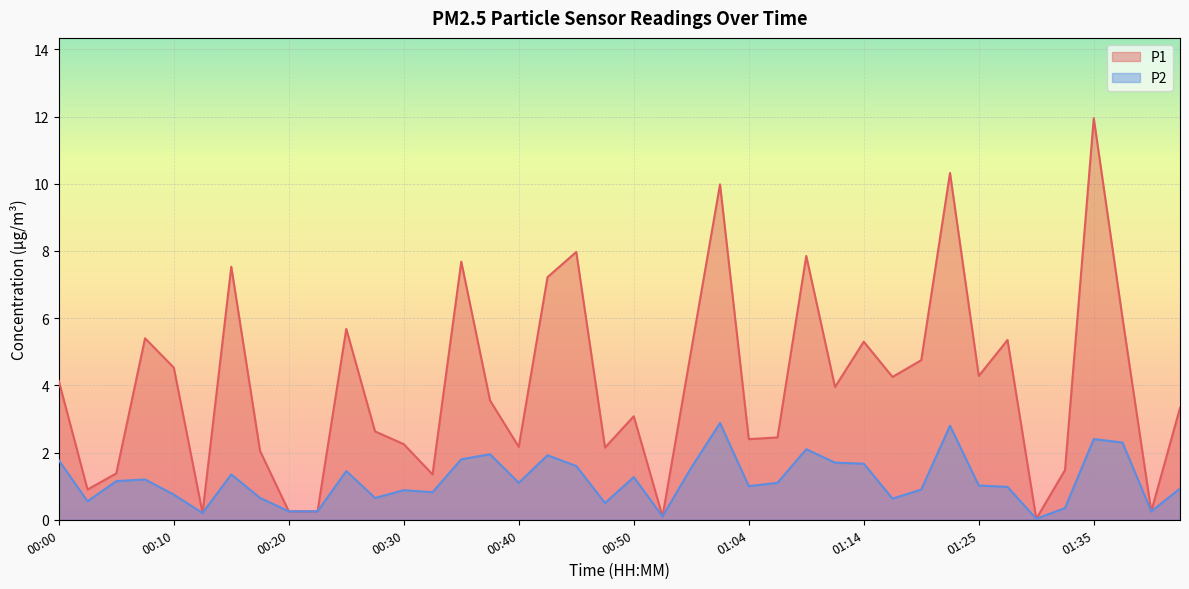

What is the difference between the maximum and minimum values in the P2 series?

2.9